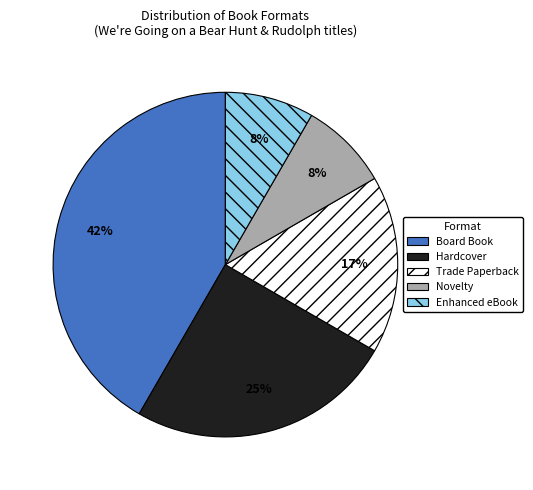

Between Trade Paperback and Hardcover, which is larger?

Hardcover